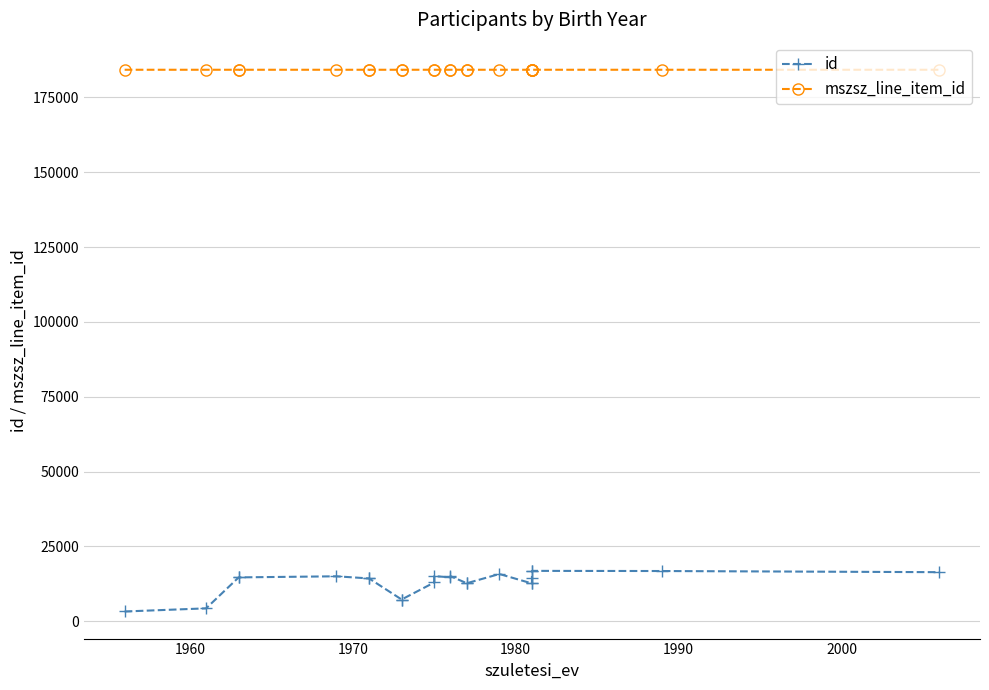

What is the value of the id point at the 22nd from the left?

16775